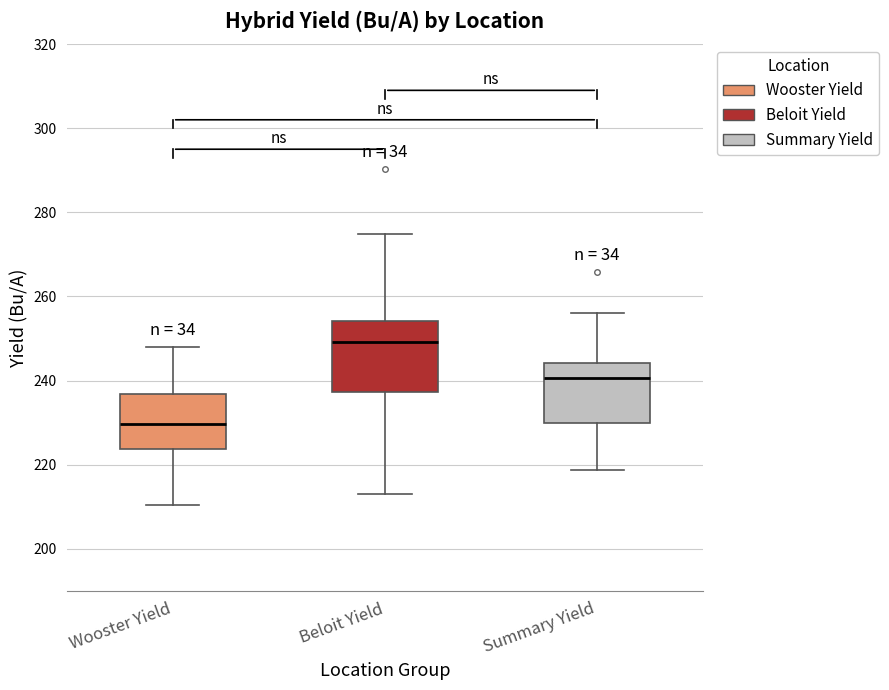

Reading left to right, read every box against the y-axis: the position of its median line, the range the box covers, and the ends of its whiskers. The values are not printed on the chart, so give them approximately, as read against the axis.

Wooster Yield: median 230, box 224 to 236, whiskers 210 to 248
Beloit Yield: median 250, box 238 to 254, whiskers 214 to 274
Summary Yield: median 240, box 230 to 244, whiskers 218 to 256